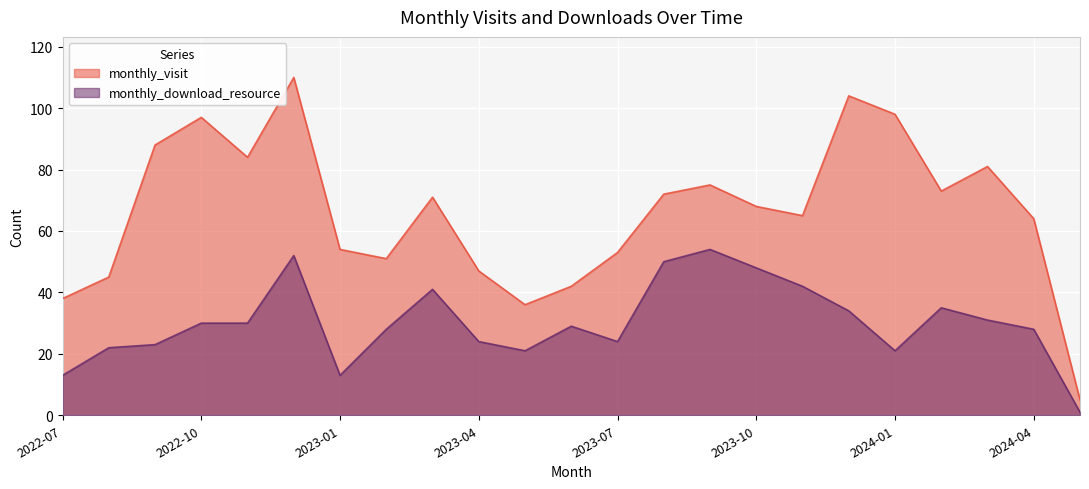

The monthly_visit series shows 88 at 2022-09. True or false?

True